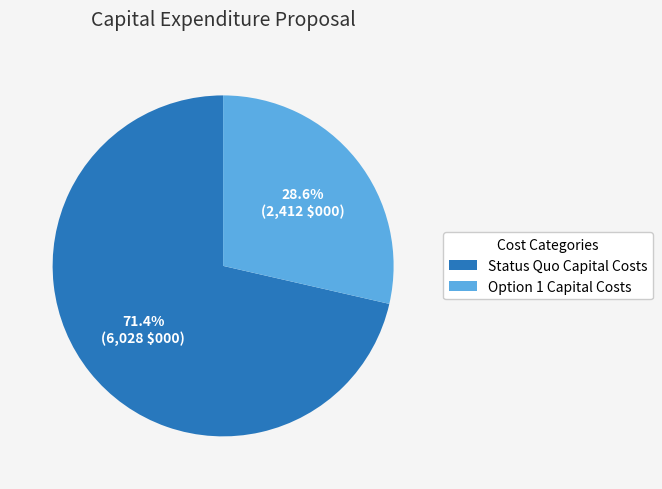

Rank the categories by value from highest to lowest.

Status Quo Capital Costs, Option 1 Capital Costs